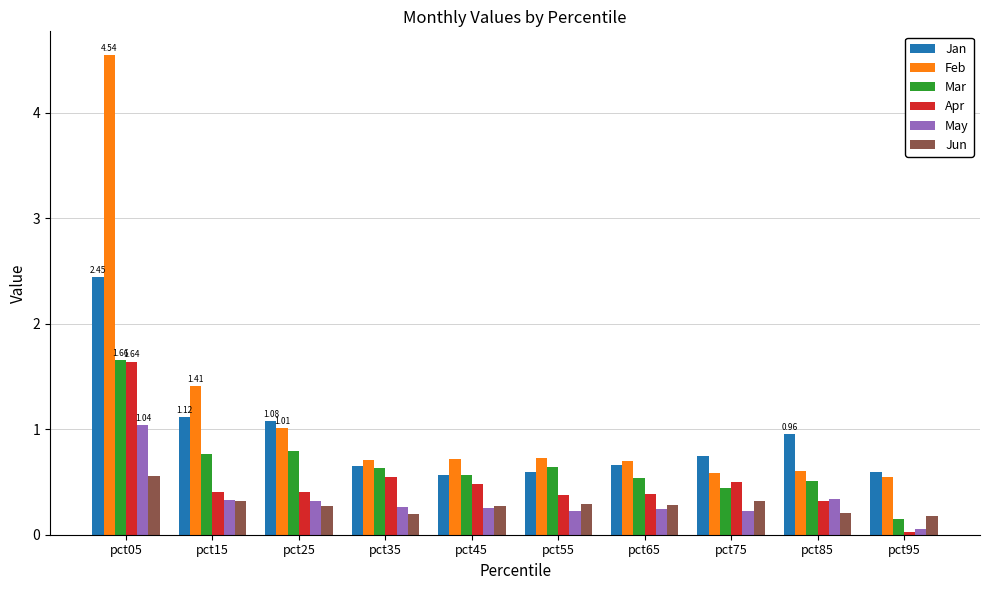

Which series has the largest total across all categories?

Feb